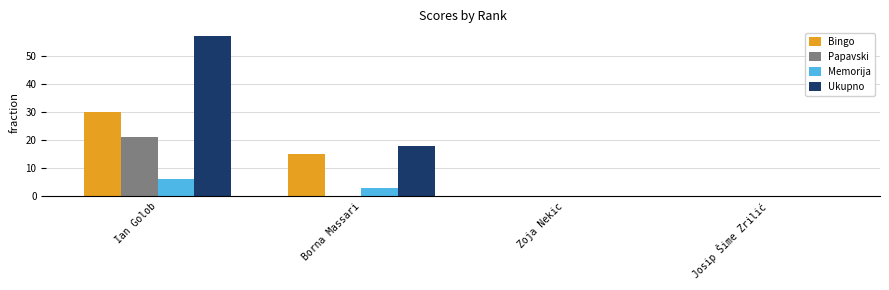

How many groups of bars are there?

4